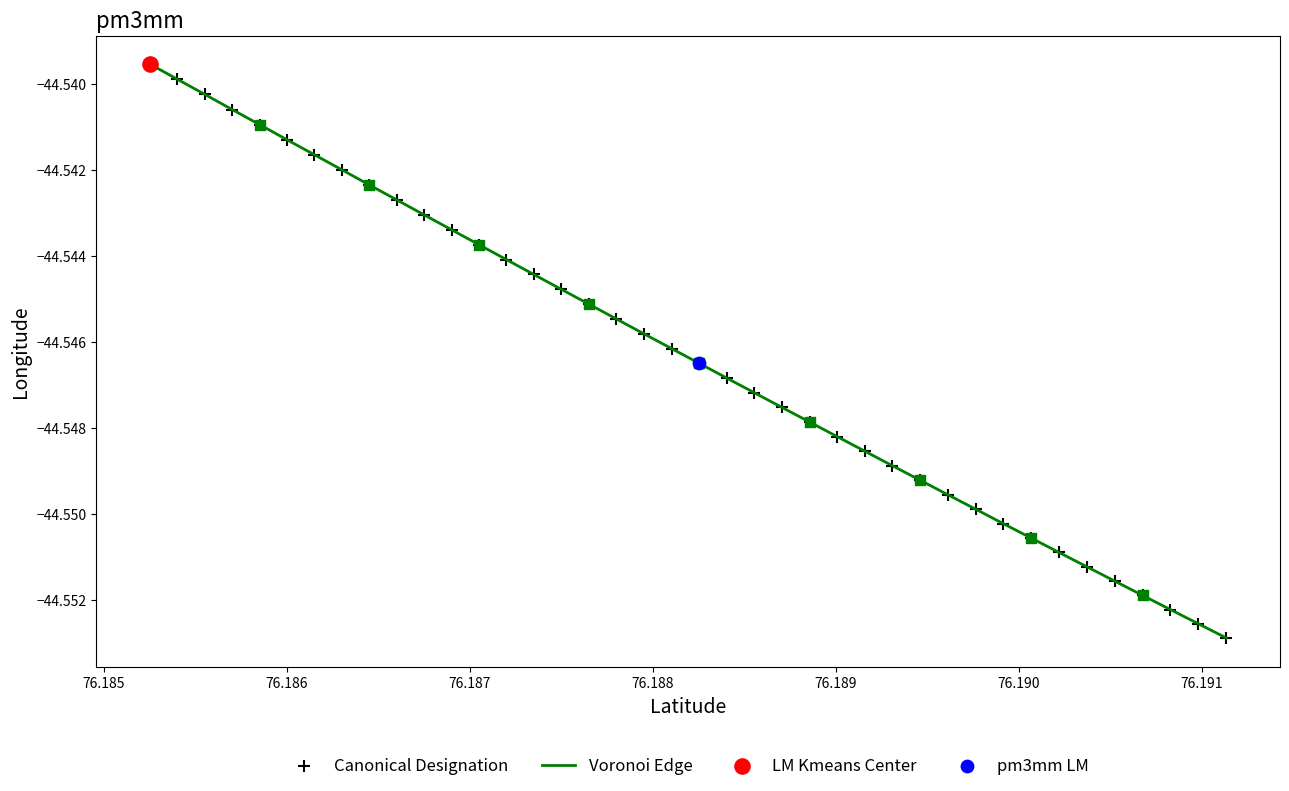

How many lines are shown in the chart?

1